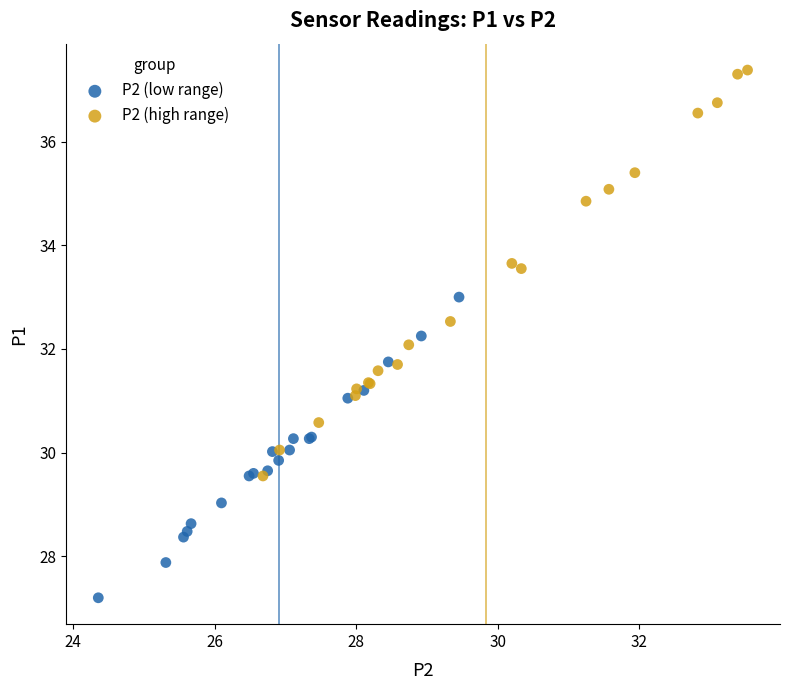

Which series contains the highest Y value?

P2 (high range)